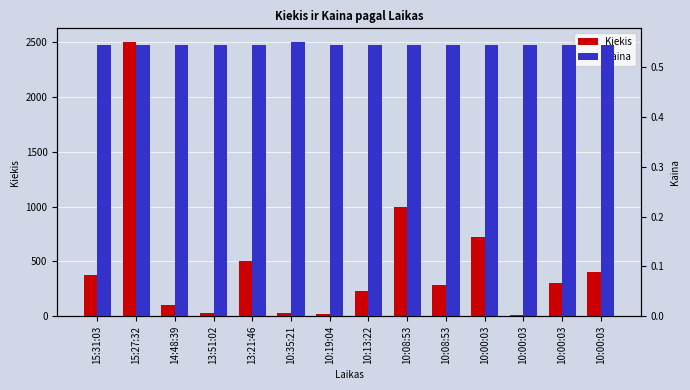

List the series in order of their peak value, lowest first.

Kaina, Kiekis